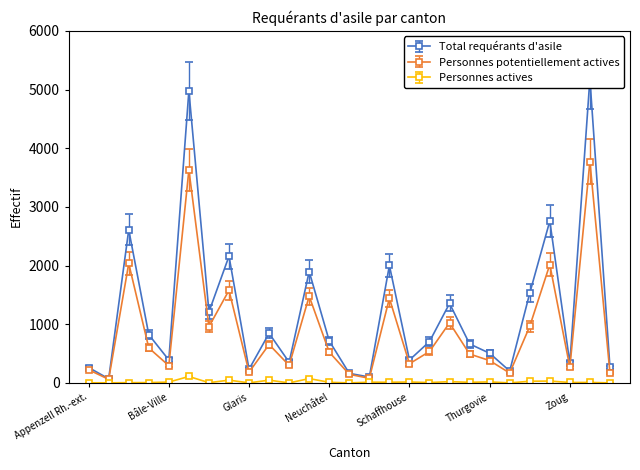

True or false: Personnes actives and Personnes potentiellement actives intersect in this chart.

False